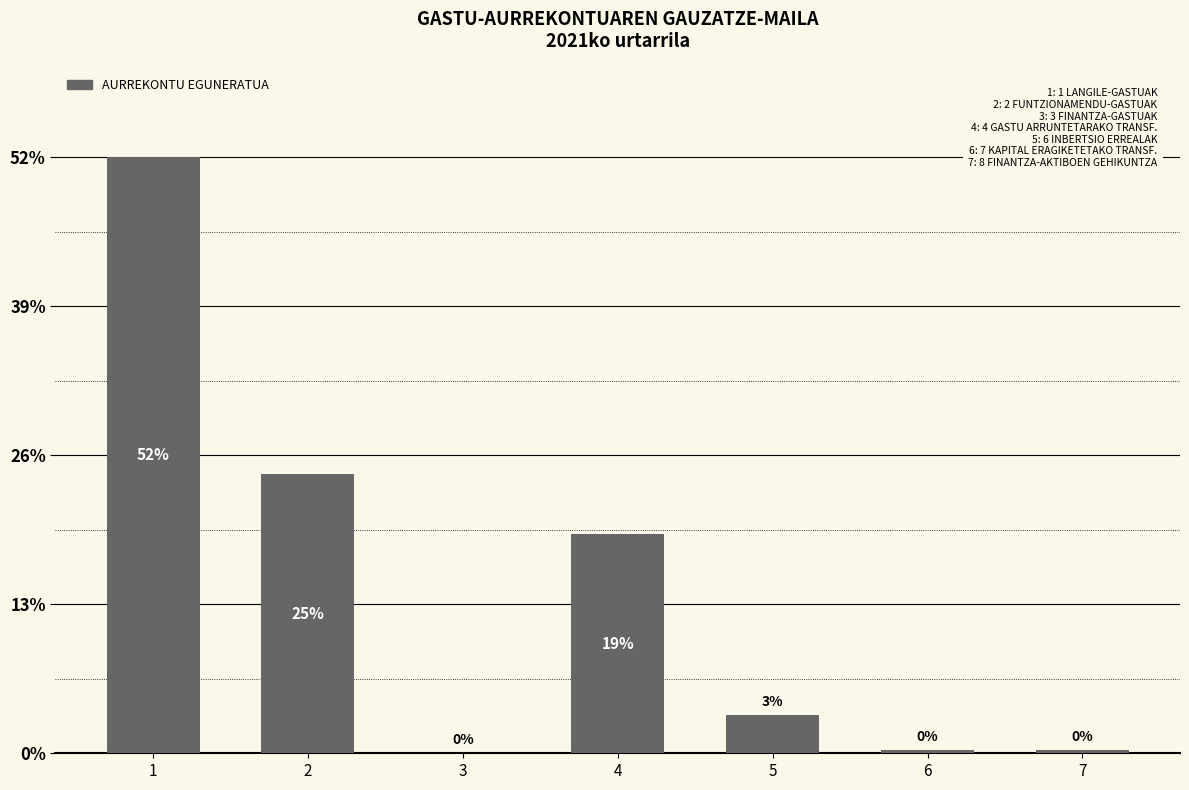

Count the number of values greater than 237940.

3